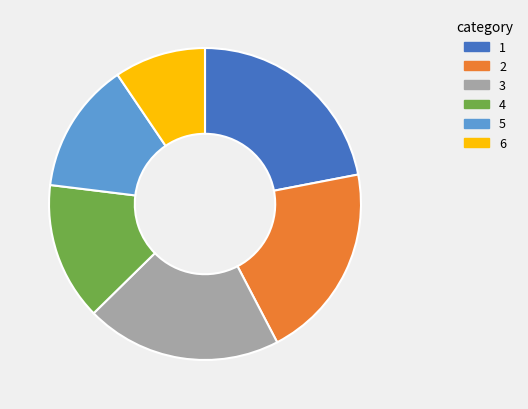

Is 5 the majority of the pie?

No